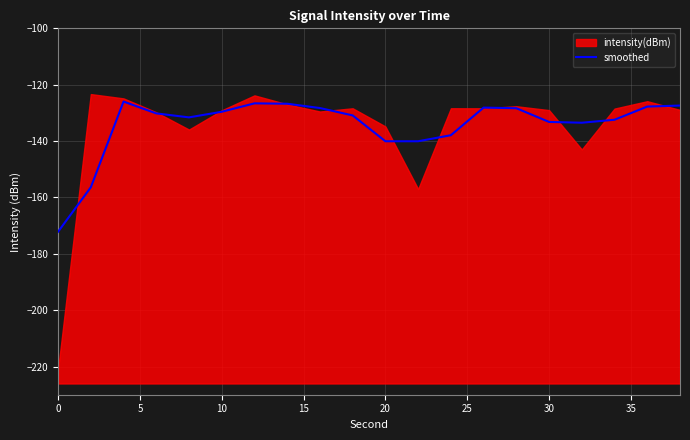

Does the chart have visible grid lines?

Yes